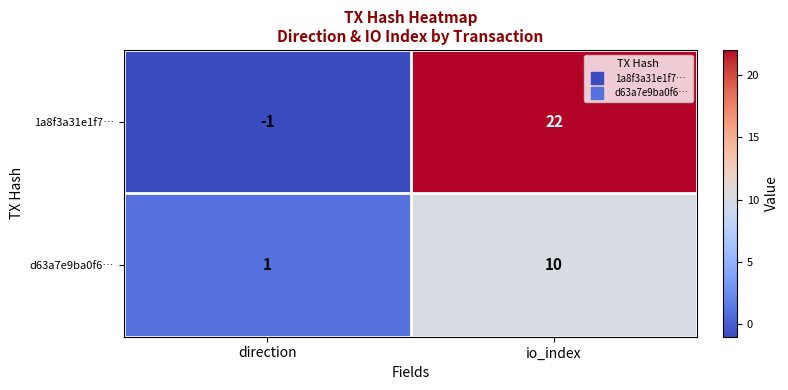

At io_index, list the series in order from largest to smallest.

1a8f3a31e1f7…, d63a7e9ba0f6…